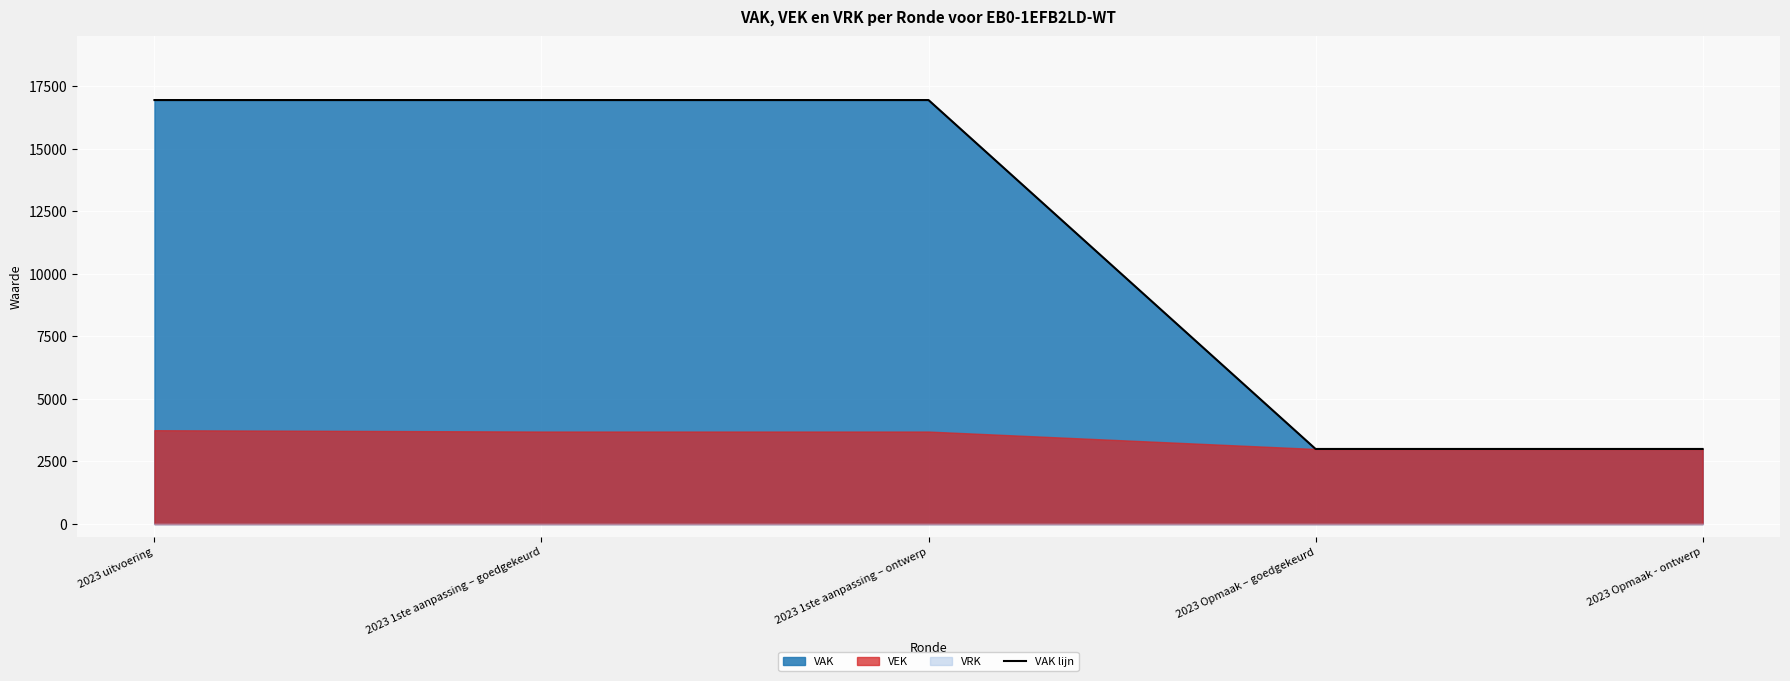

What value does the data have at 2023 1ste aanpassing – ontwerp, to the nearest 50?

16950